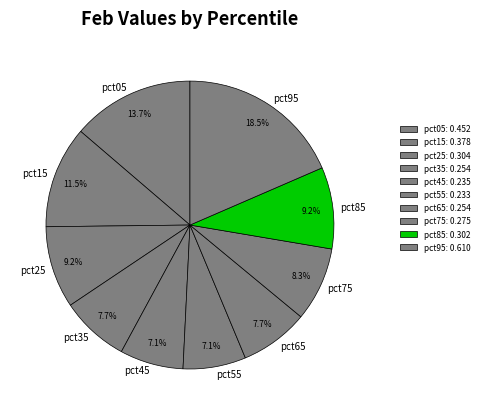

What is the largest slice in the pie chart?

pct95